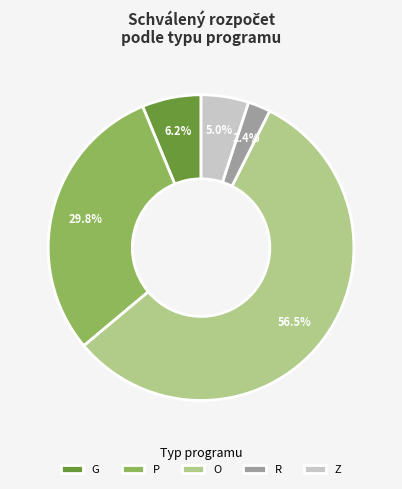

Which has a higher value, G or Z?

G